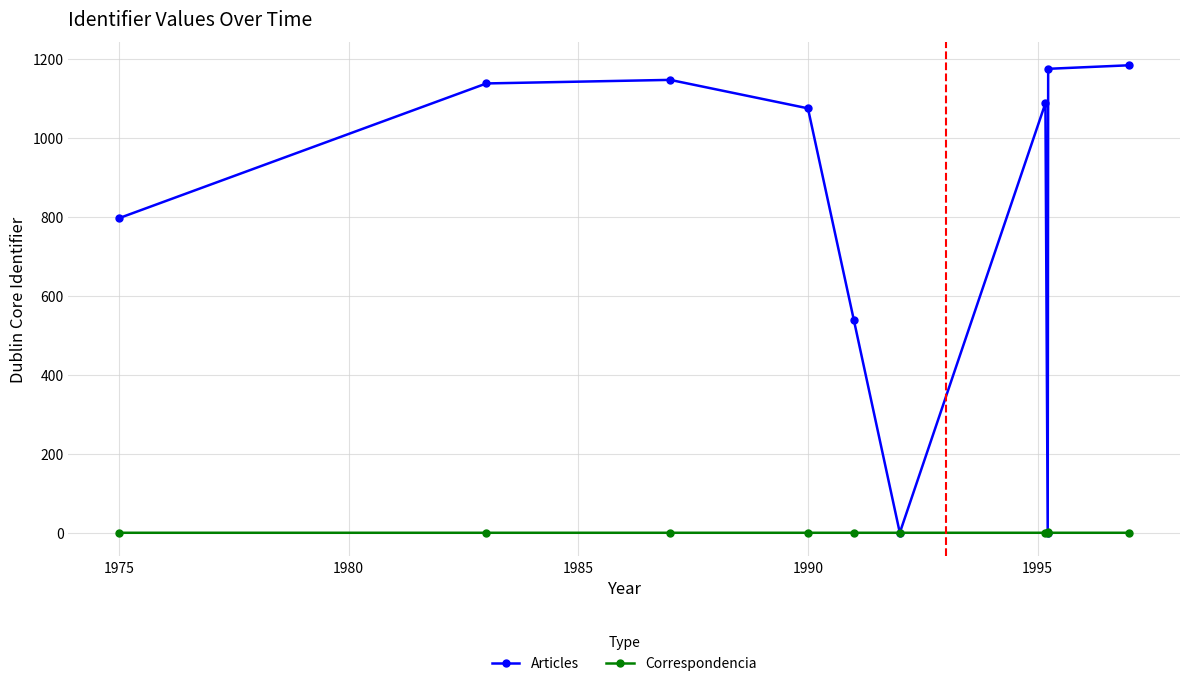

Which series has the largest total across all categories?

Articles